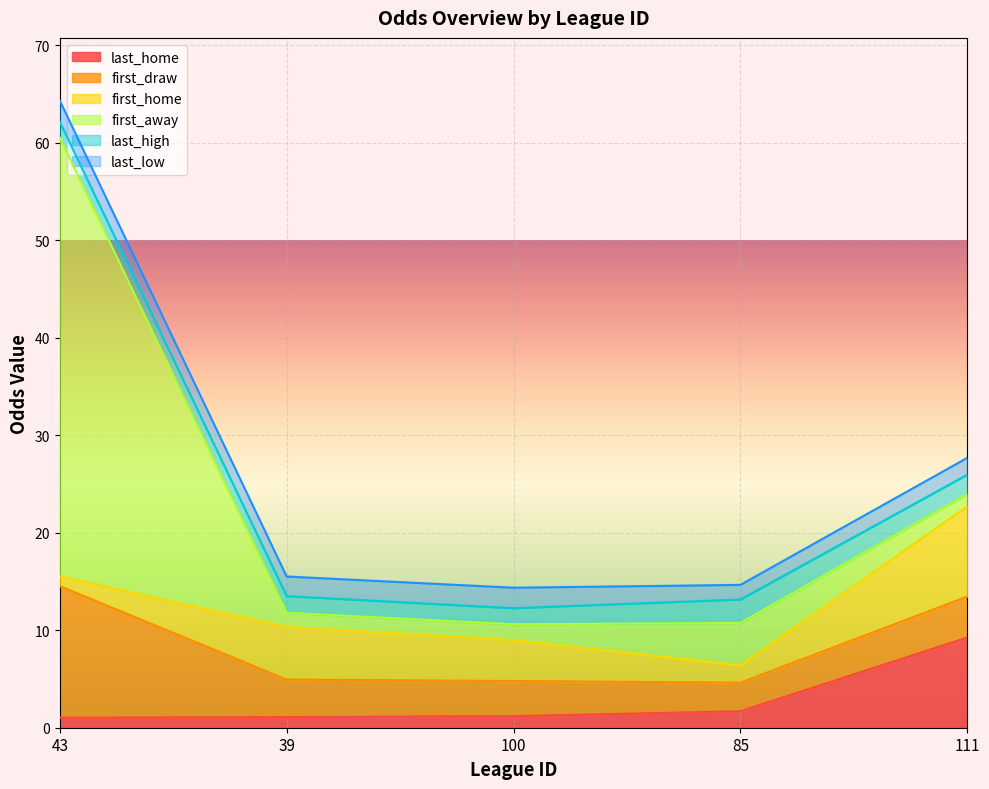

True or false: last_high has a value of 3.0 at 111.

False